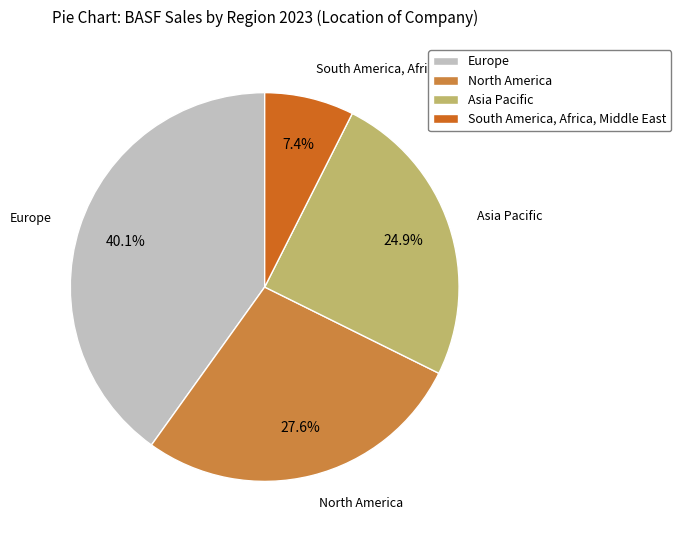

What percentage is the Europe slice, to the nearest percent?

40%